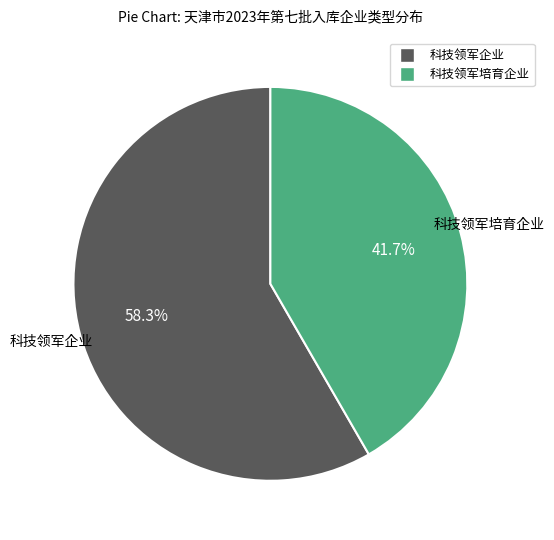

Which category has the biggest portion of the pie?

科技领军企业